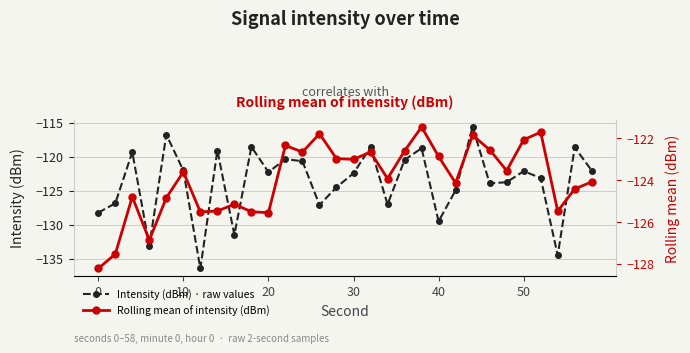

True or false: Intensity (dBm) · raw values has more than 2 points higher than both neighbors.

True